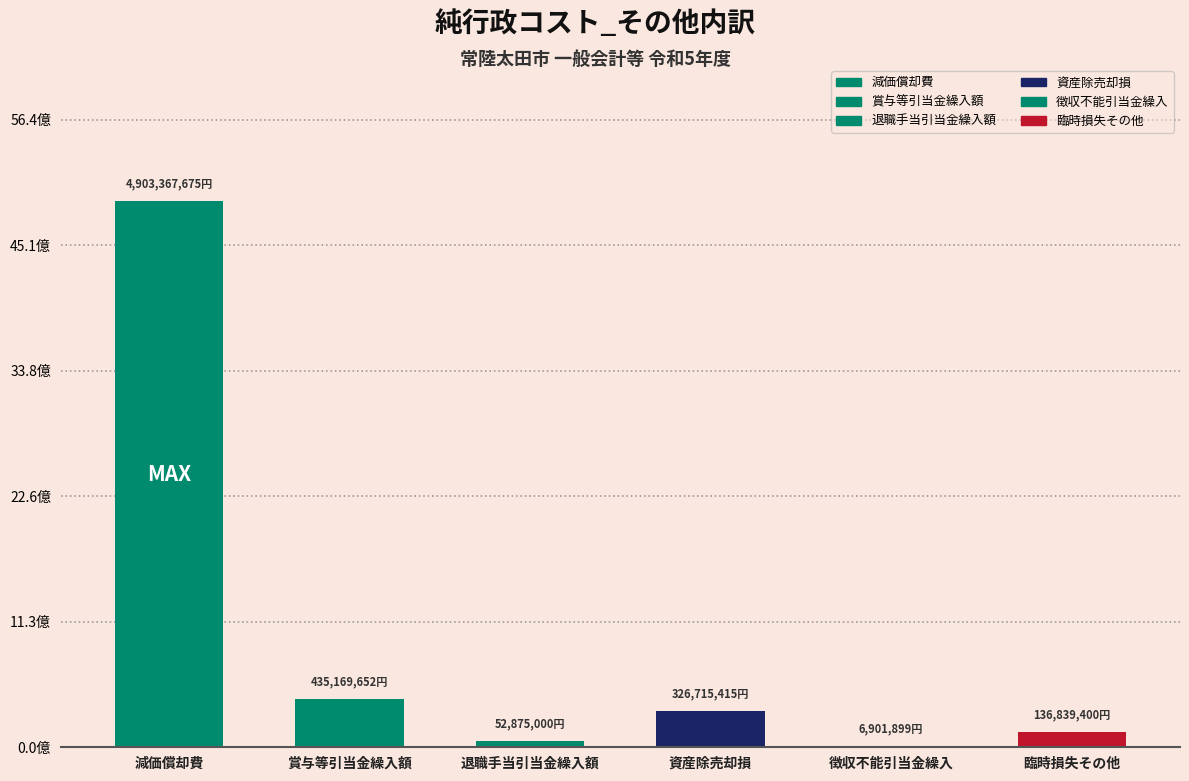

Where does the data first go above 326715415?

減価償却費